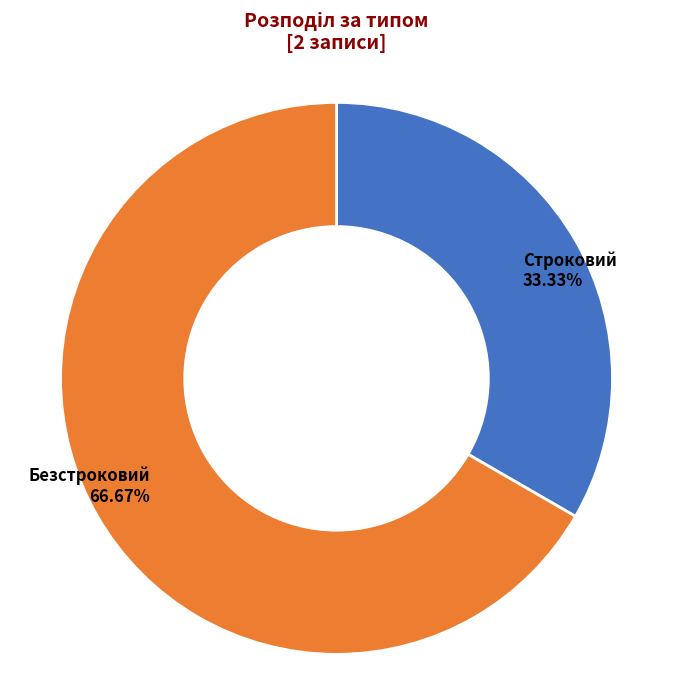

What is the largest slice in the pie chart?

Безстроковий